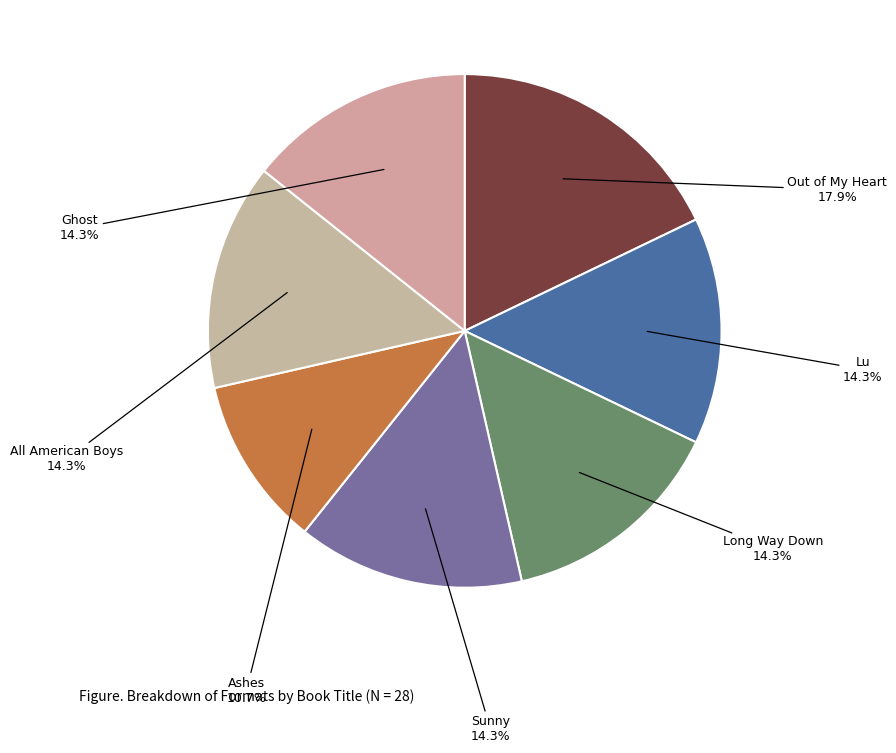

Which category has the smallest portion of the pie?

Ashes